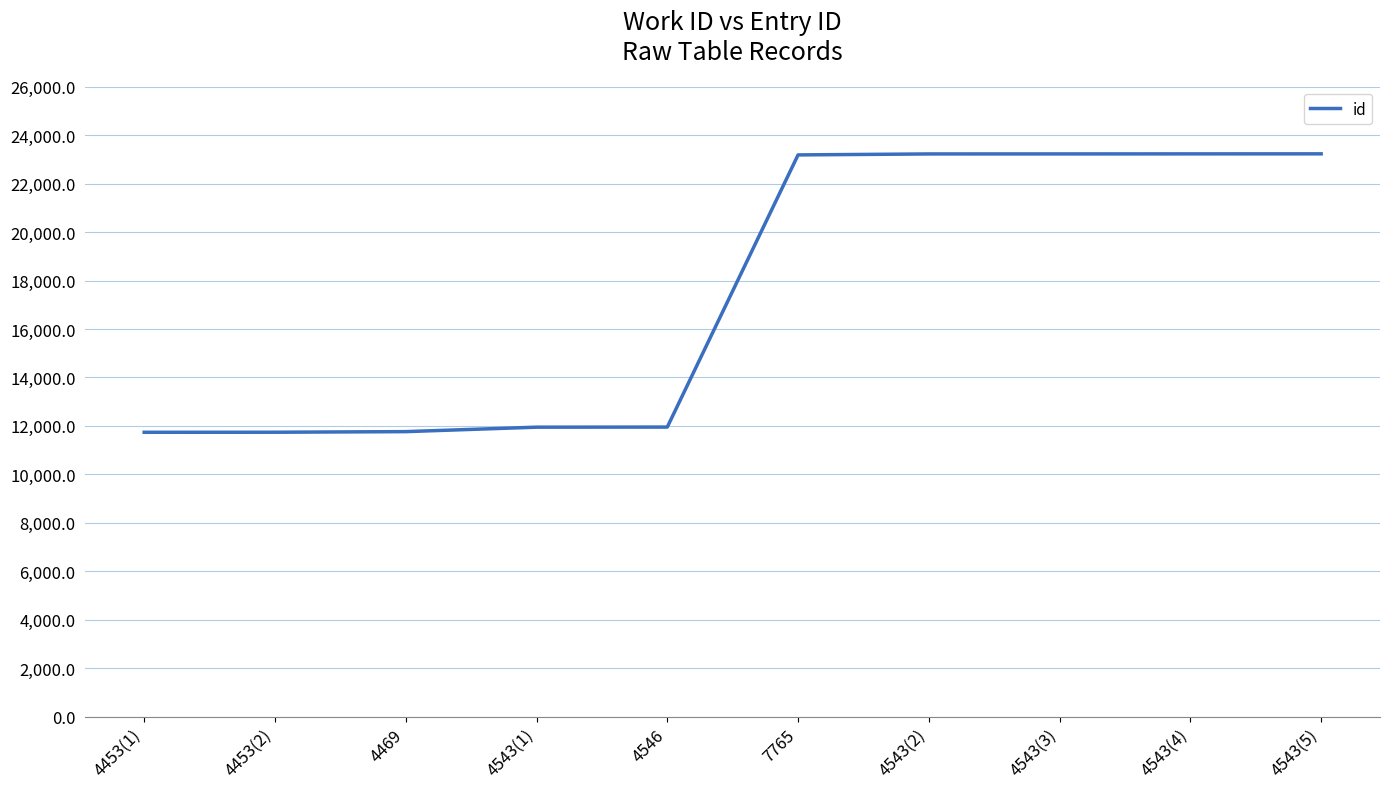

What is the difference between the maximum and second lowest values?

11494